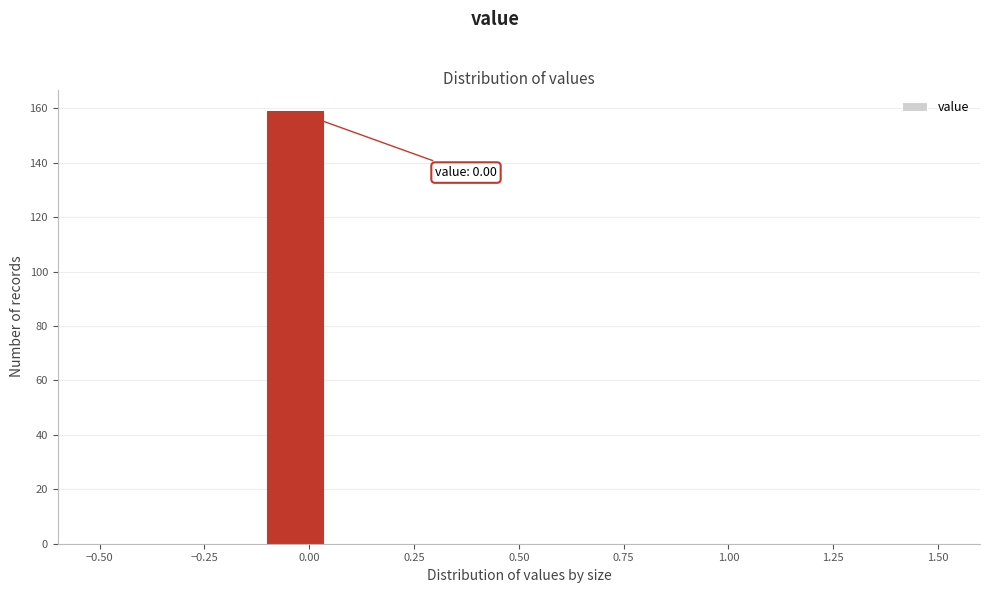

Read against the x-axis, roughly where is the centre of the tallest bar?

-0.05